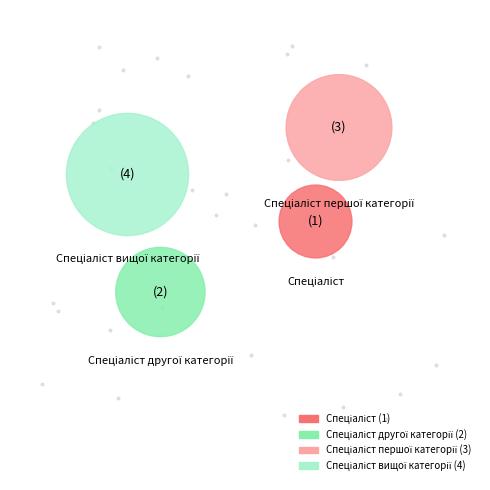

To the nearest percent, what is the average slice percentage?

25%